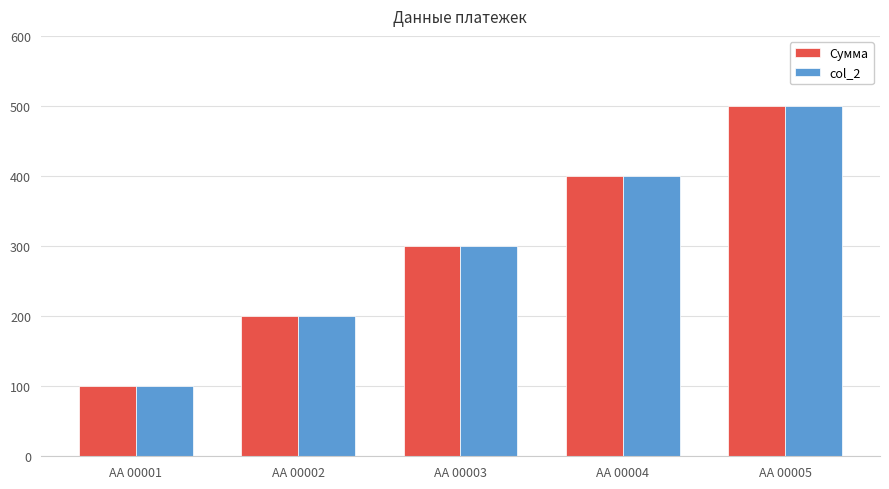

What is the value of the col_2 bar at the 4th from the left?

400